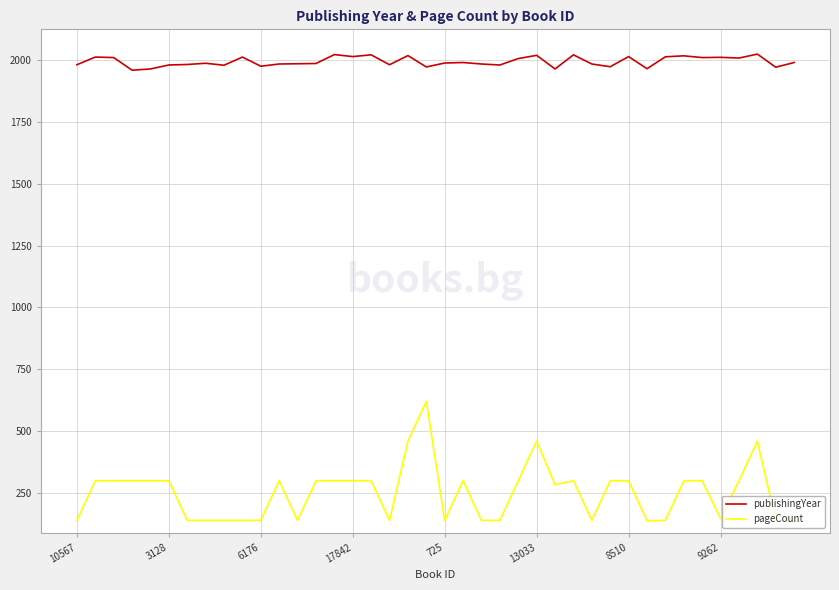

Which series has the largest total across all categories?

publishingYear